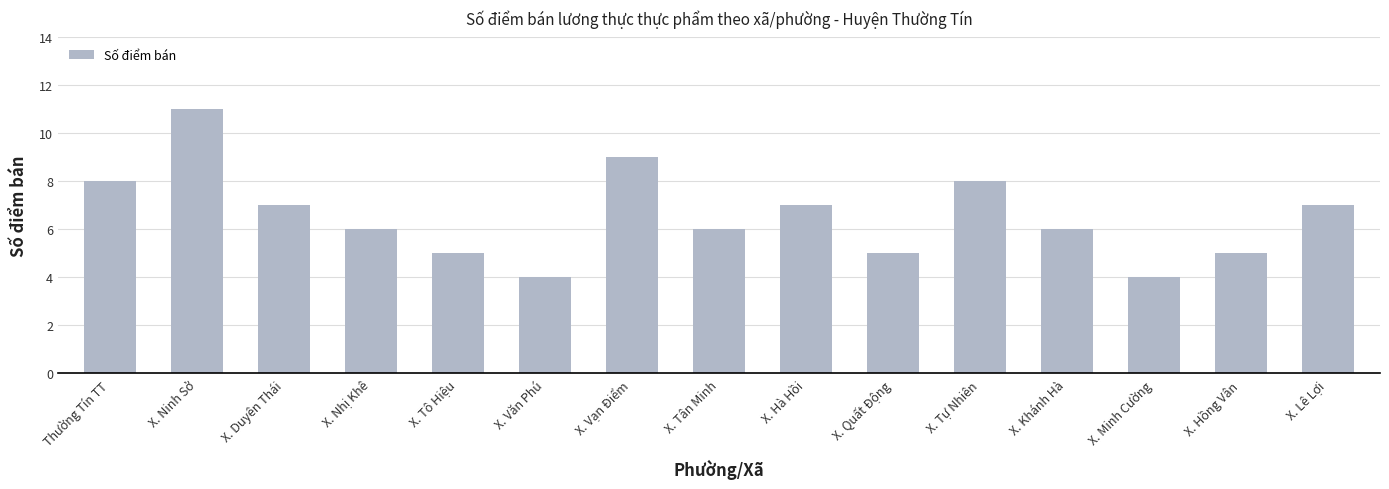

Count the values in the range 5 to 8.

11